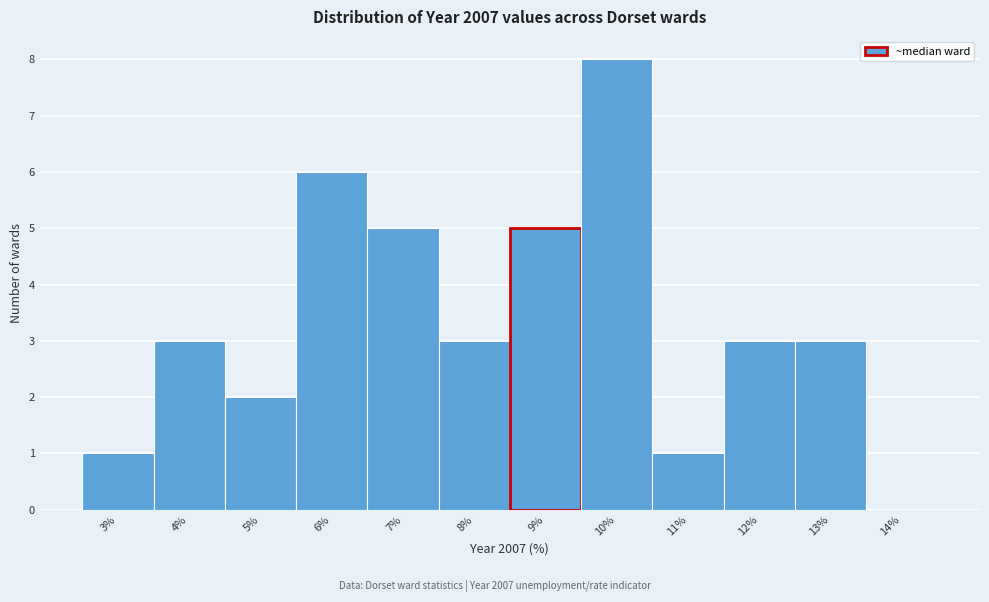

Reading left to right, list all the values displayed in this chart.

3%=1	4%=3	5%=2	6%=6	7%=5	8%=3	9%=5	10%=8	11%=1	12%=3	13%=3	14%=0